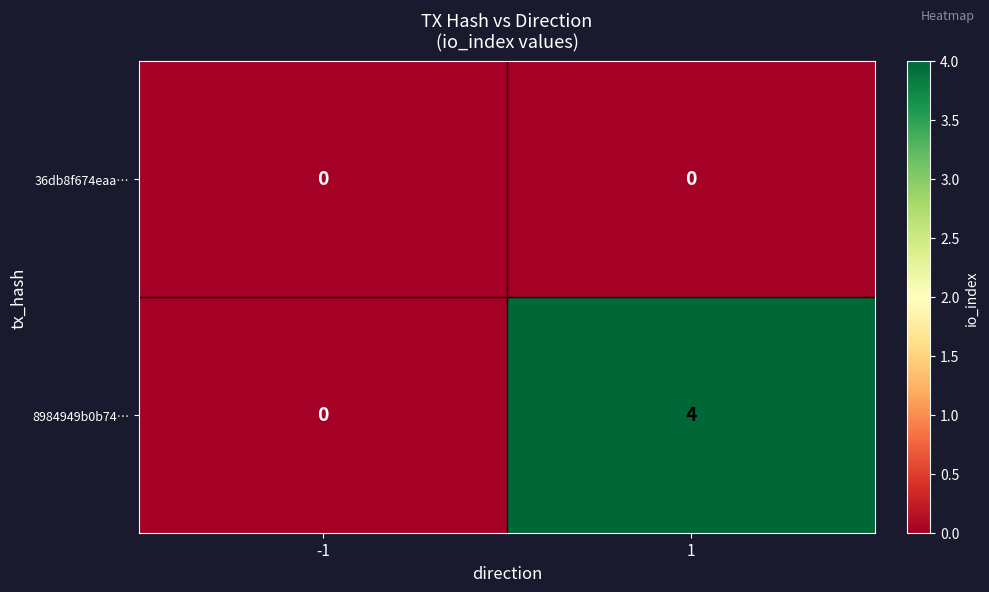

Rank the series by their maximum value, from highest to lowest.

8984949b0b74…, 36db8f674eaa…